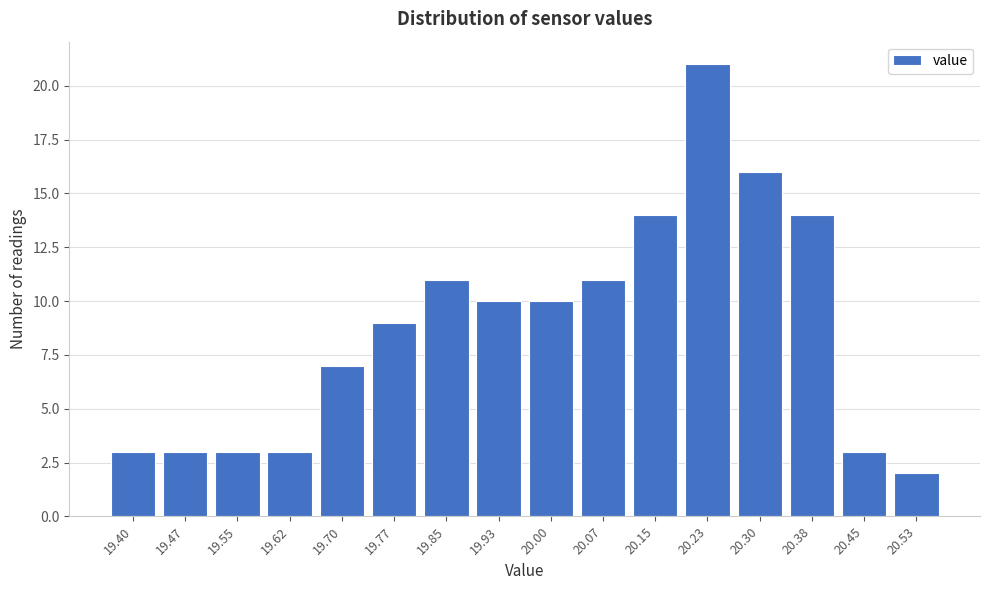

Reading left to right, extract all data points from this chart.

19.40=3	19.47=3	19.55=3	19.62=3	19.70=7	19.77=9	19.85=11	19.93=10	20.00=10	20.07=11	20.15=14	20.23=21	20.30=16	20.38=14	20.45=3	20.53=2